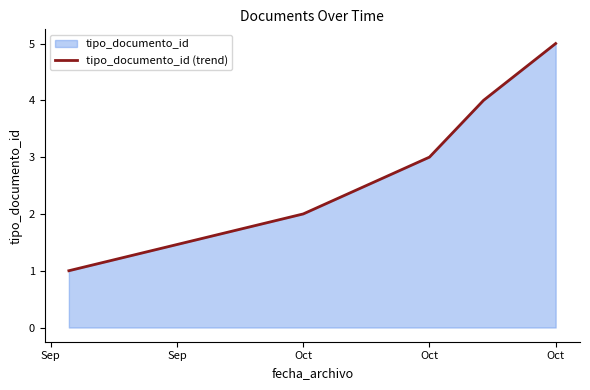

Does the chart have visible grid lines?

No